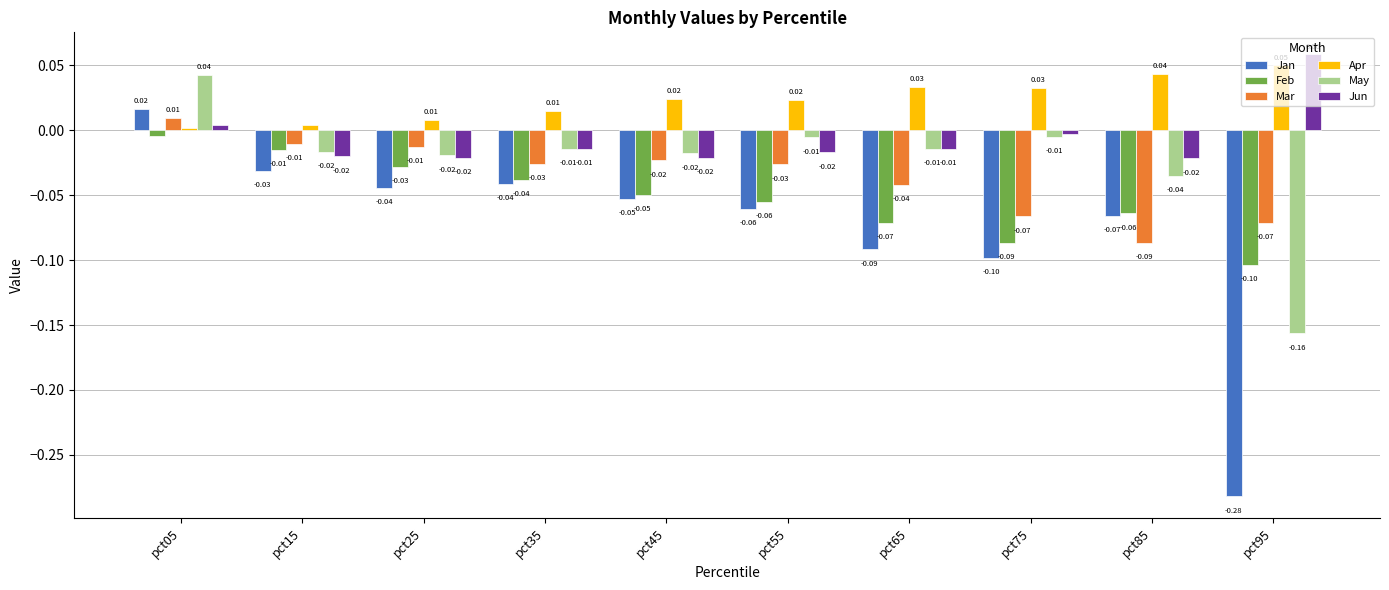

What are all the series names shown in the legend?

Jan, Feb, Mar, Apr, May, Jun